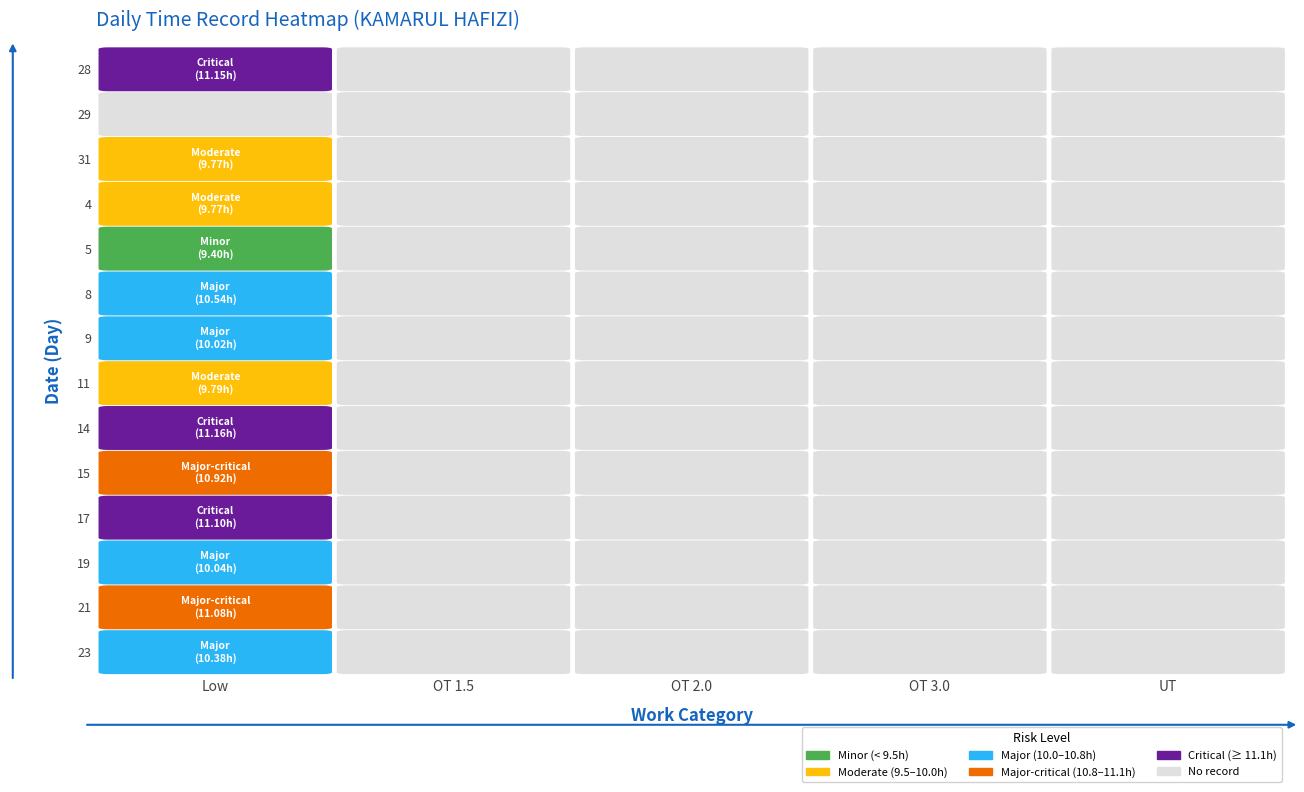

Reading left to right, transcribe all the data shown in this chart.

28: 11.2	0.0	0.0	0.0	0.0
29: 0.0	0.0	0.0	0.0	0.0
31: 9.8	0.0	0.0	0.0	0.0
4: 9.8	0.0	0.0	0.0	0.0
5: 9.4	0.0	0.0	0.0	0.0
8: 10.5	0.0	0.0	0.0	0.0
9: 10.0	0.0	0.0	0.0	0.0
11: 9.8	0.0	0.0	0.0	0.0
14: 11.2	0.0	0.0	0.0	0.0
15: 10.9	0.0	0.0	0.0	0.0
17: 11.1	0.0	0.0	0.0	0.0
19: 10.0	0.0	0.0	0.0	0.0
21: 11.1	0.0	0.0	0.0	0.0
23: 10.4	0.0	0.0	0.0	0.0